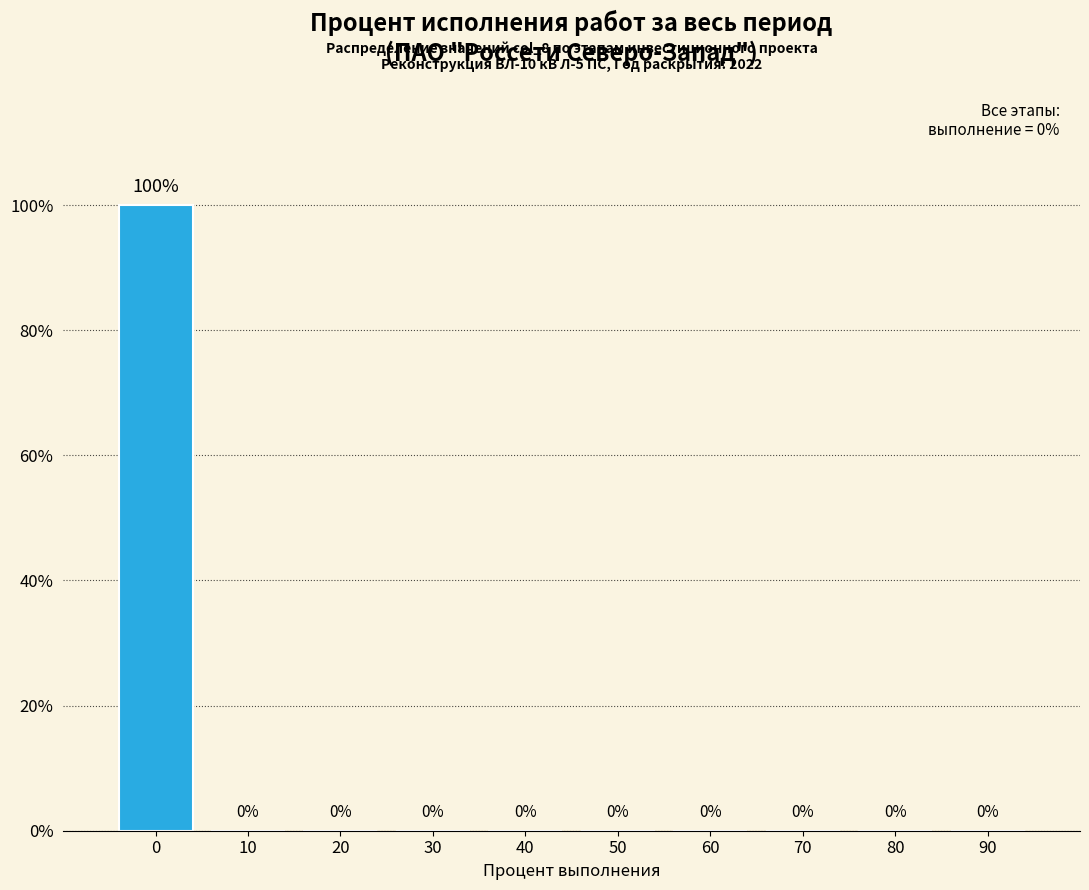

Reading left to right, extract all data points from this chart.

0=100	10=0	20=0	30=0	40=0	50=0	60=0	70=0	80=0	90=0